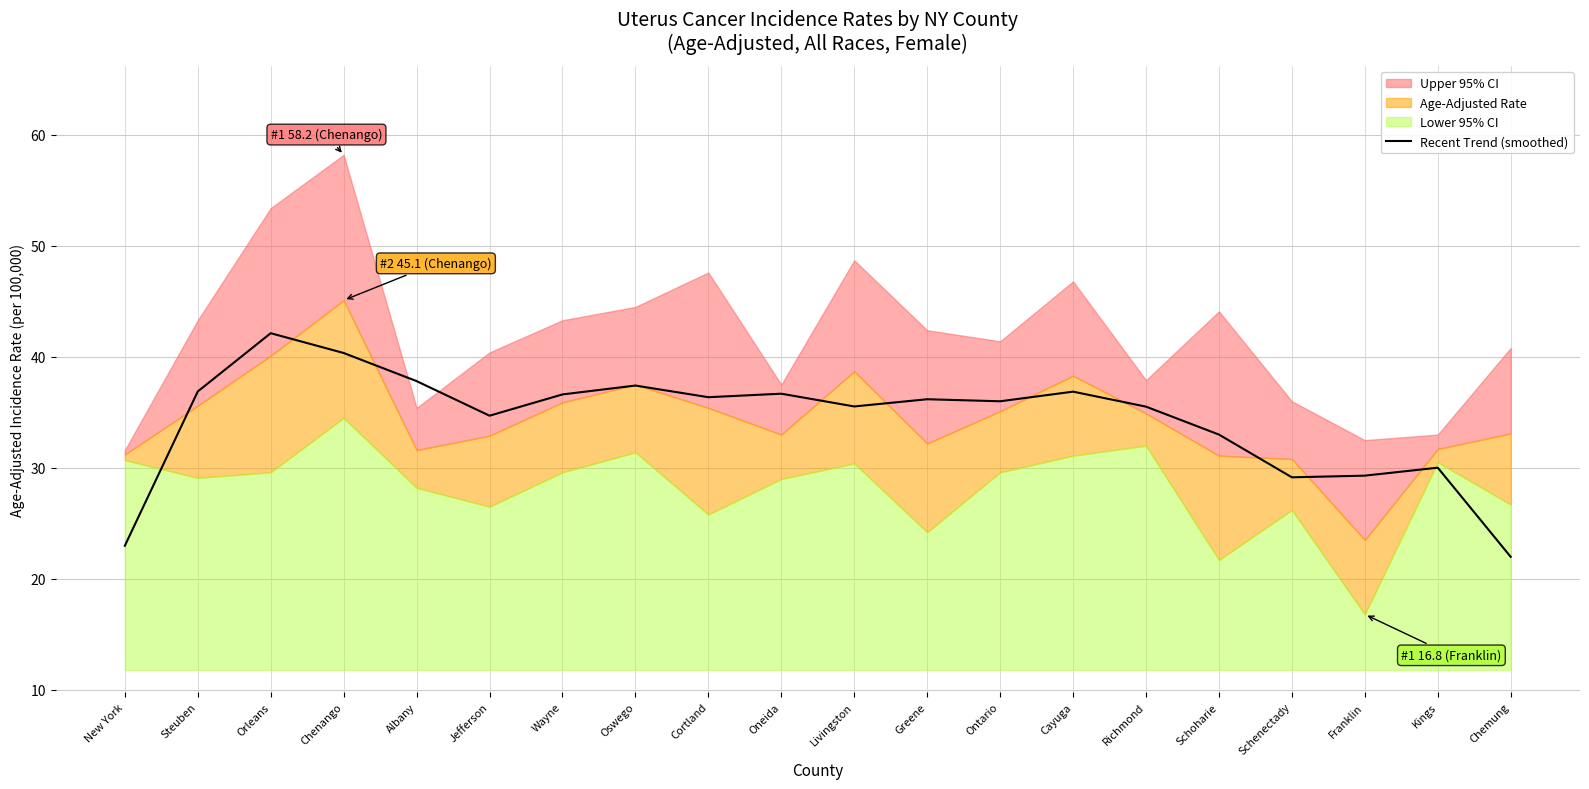

Where is the first local maximum?

Orleans